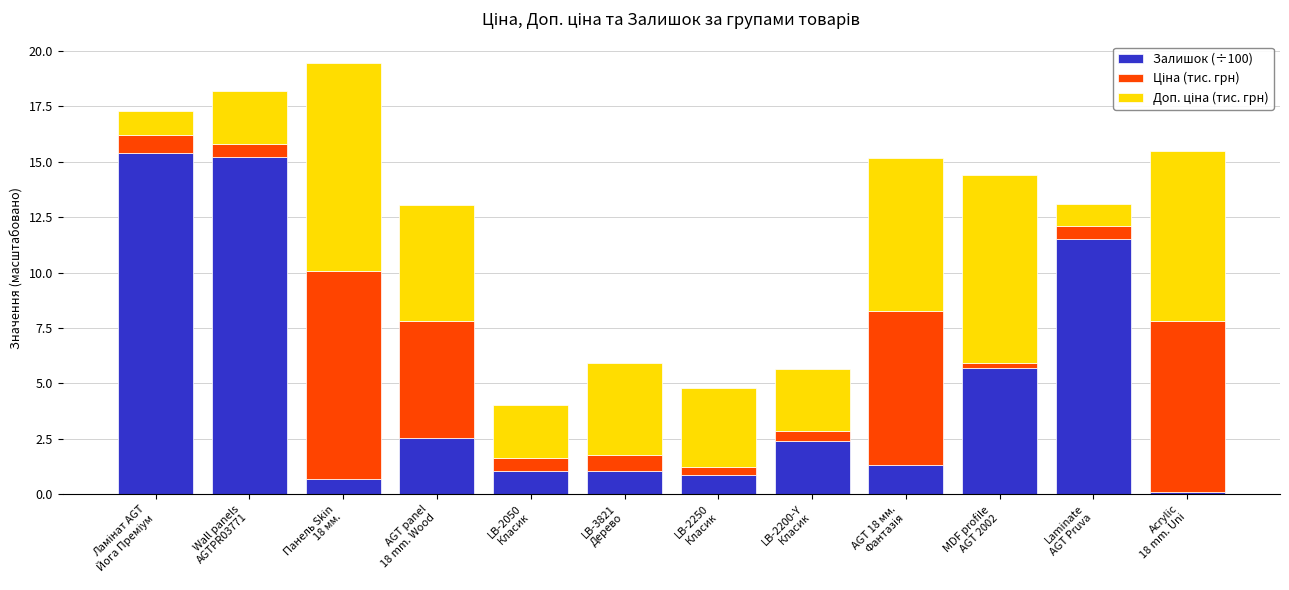

What is the difference between the maximum and second lowest values in the Залишок (÷100) series?

14.7